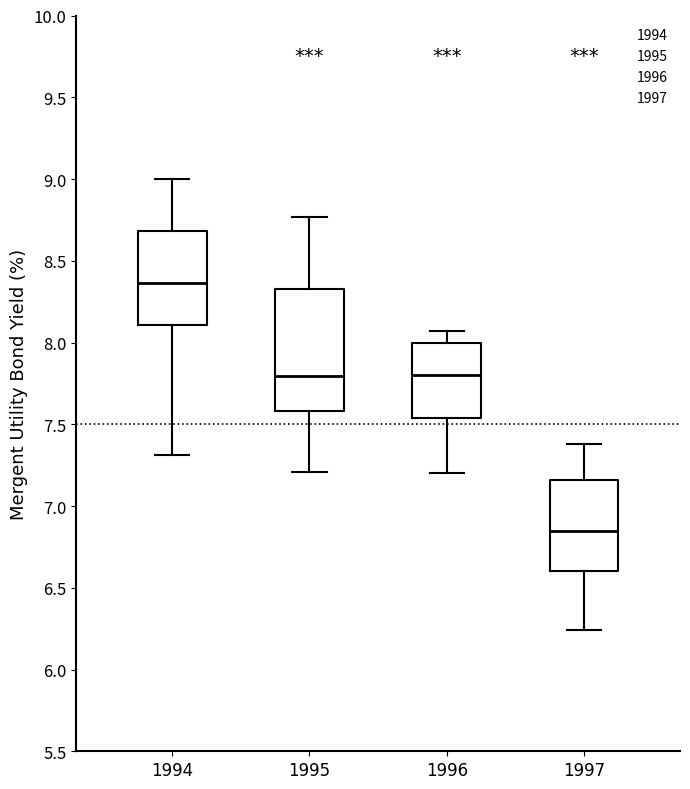

Reading left to right, read every box against the y-axis: the position of its median line, the range the box covers, and the ends of its whiskers. The values are not printed on the chart, so give them approximately, as read against the axis.

1994: median 8.35, box 8.10 to 8.70, whiskers 7.30 to 9.00
1995: median 7.80, box 7.60 to 8.35, whiskers 7.20 to 8.75
1996: median 7.80, box 7.55 to 8.00, whiskers 7.20 to 8.05
1997: median 6.85, box 6.60 to 7.15, whiskers 6.25 to 7.40